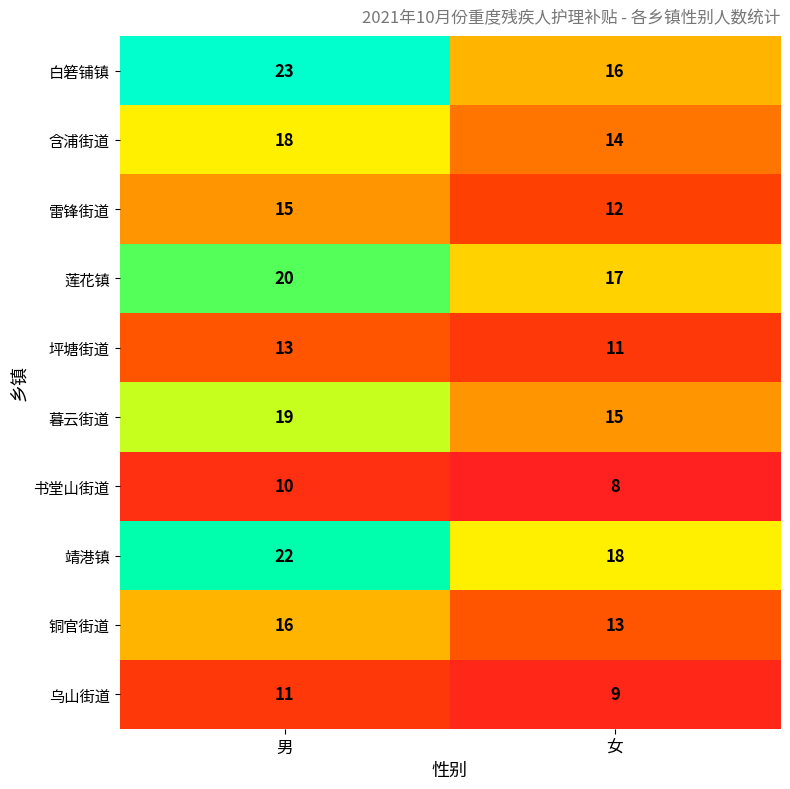

What is the approximate value of 靖港镇 at 女?

18